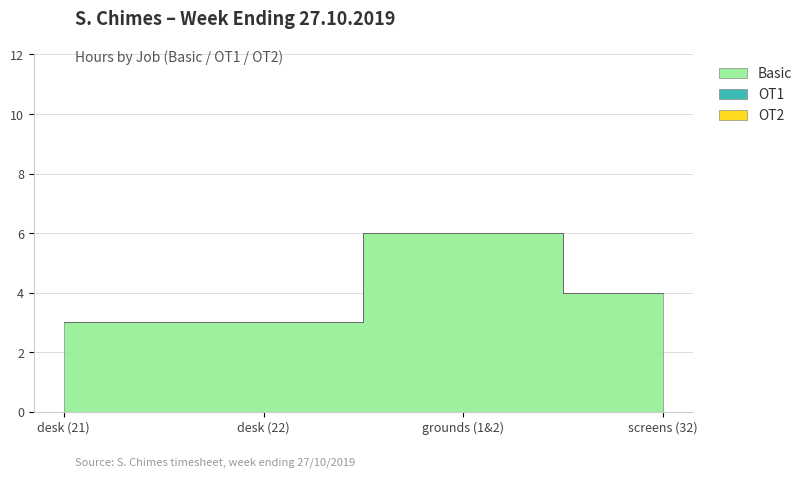

How many Basic values are between 3 and 6?

4